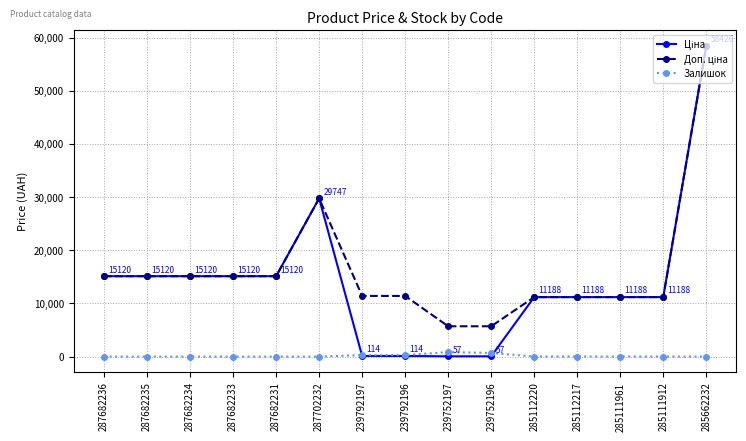

How many values in the Залишок series are below 15?

7